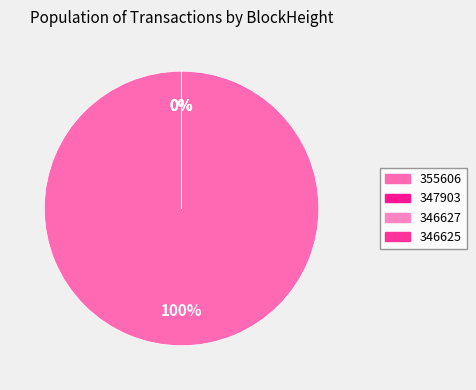

How many slices are in this pie chart?

4